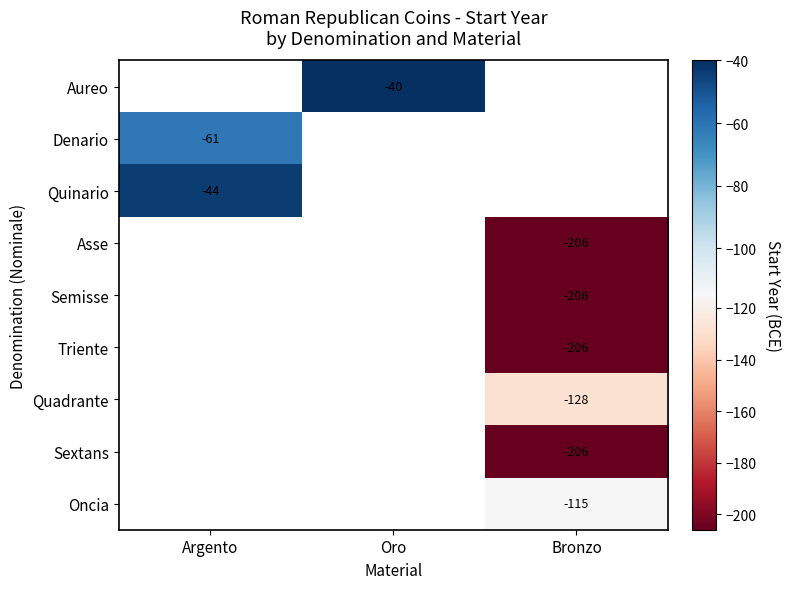

Count the number of categories in the chart.

3